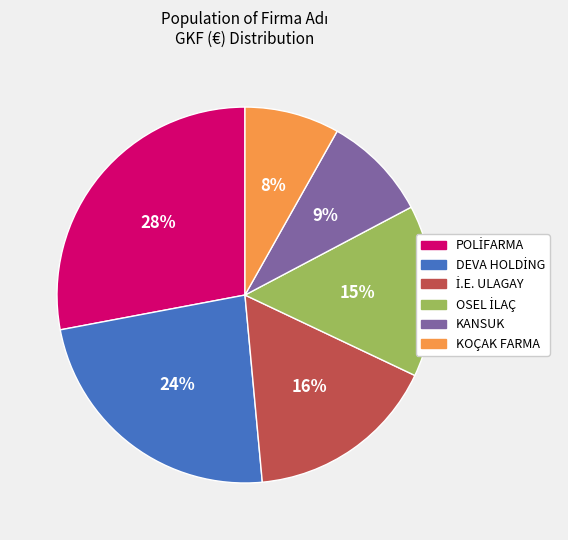

How many segments does this pie chart have?

6